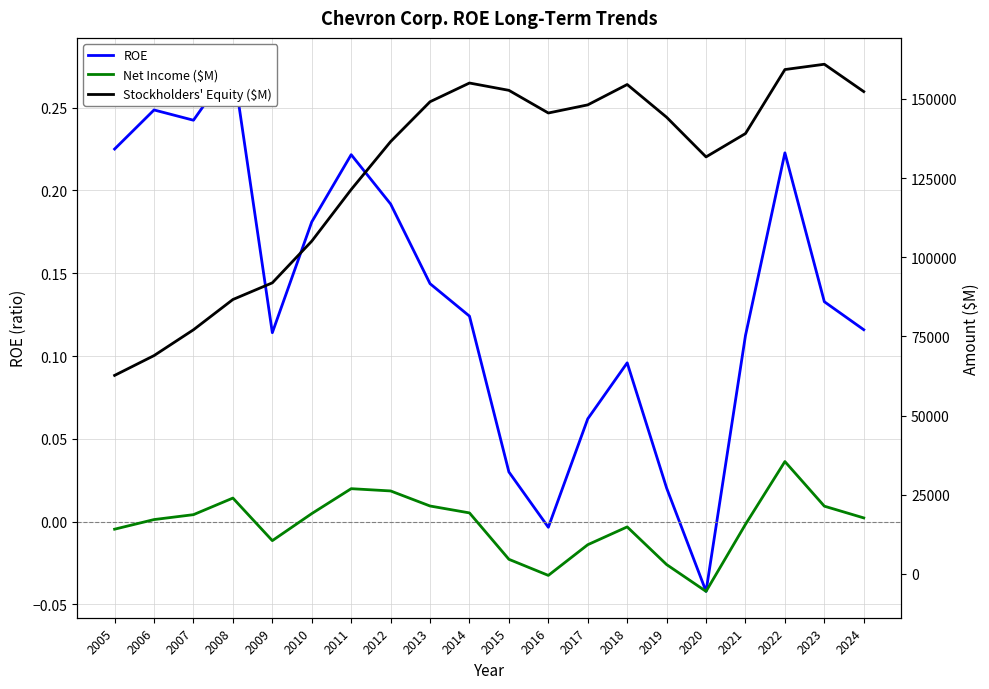

True or false: ROE has a value of 0.4 at 2022.

False